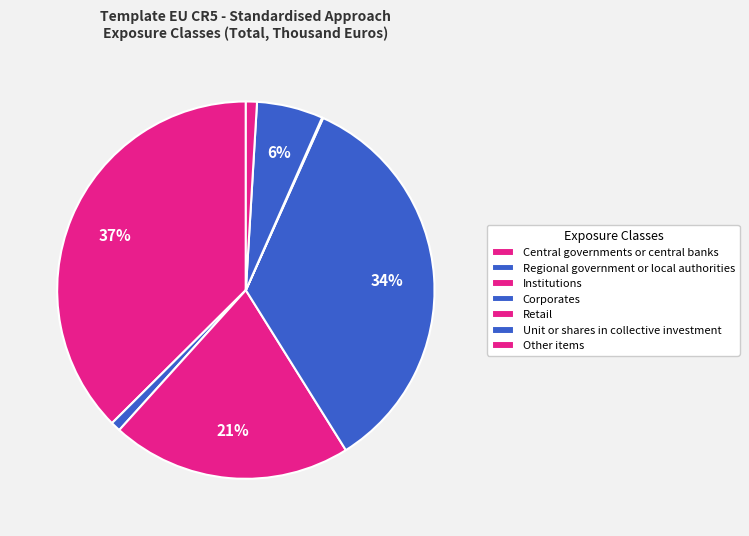

What percentage is the Institutions slice, to the nearest percent?

21%